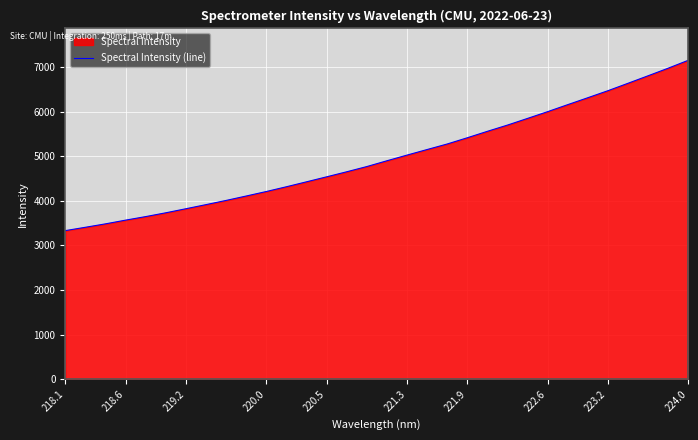

What is the difference between the maximum and minimum values?

3814.2